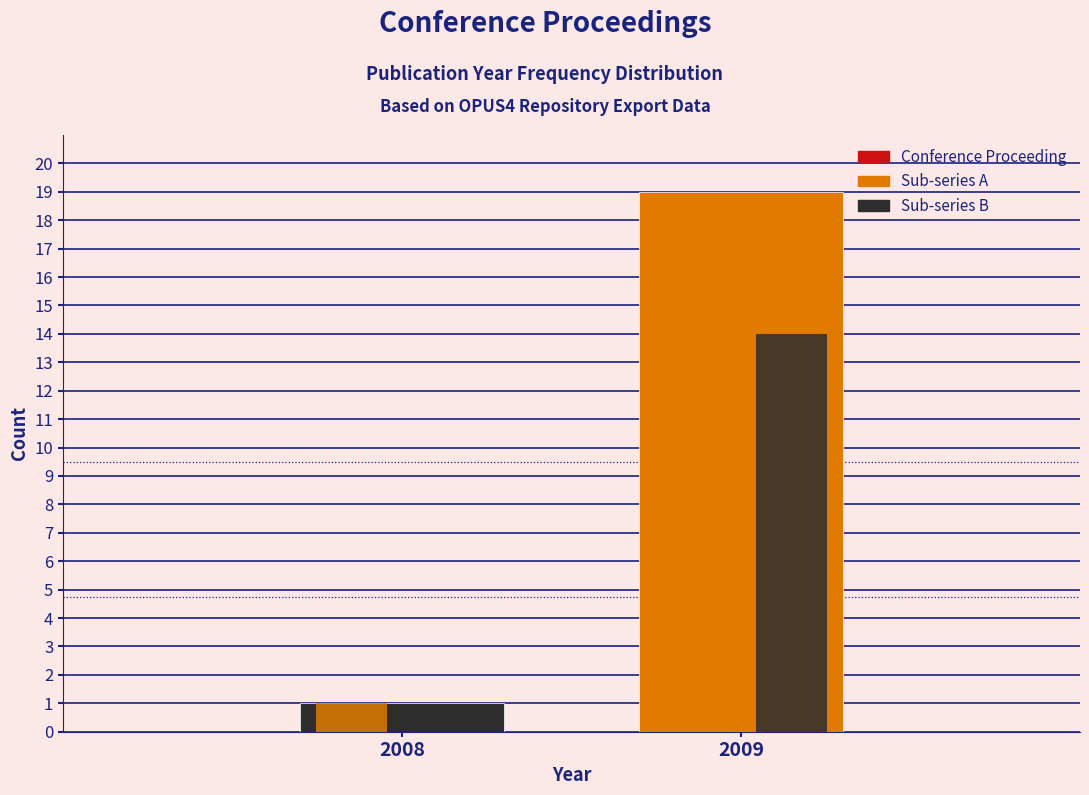

Count the number of data series in this chart.

3